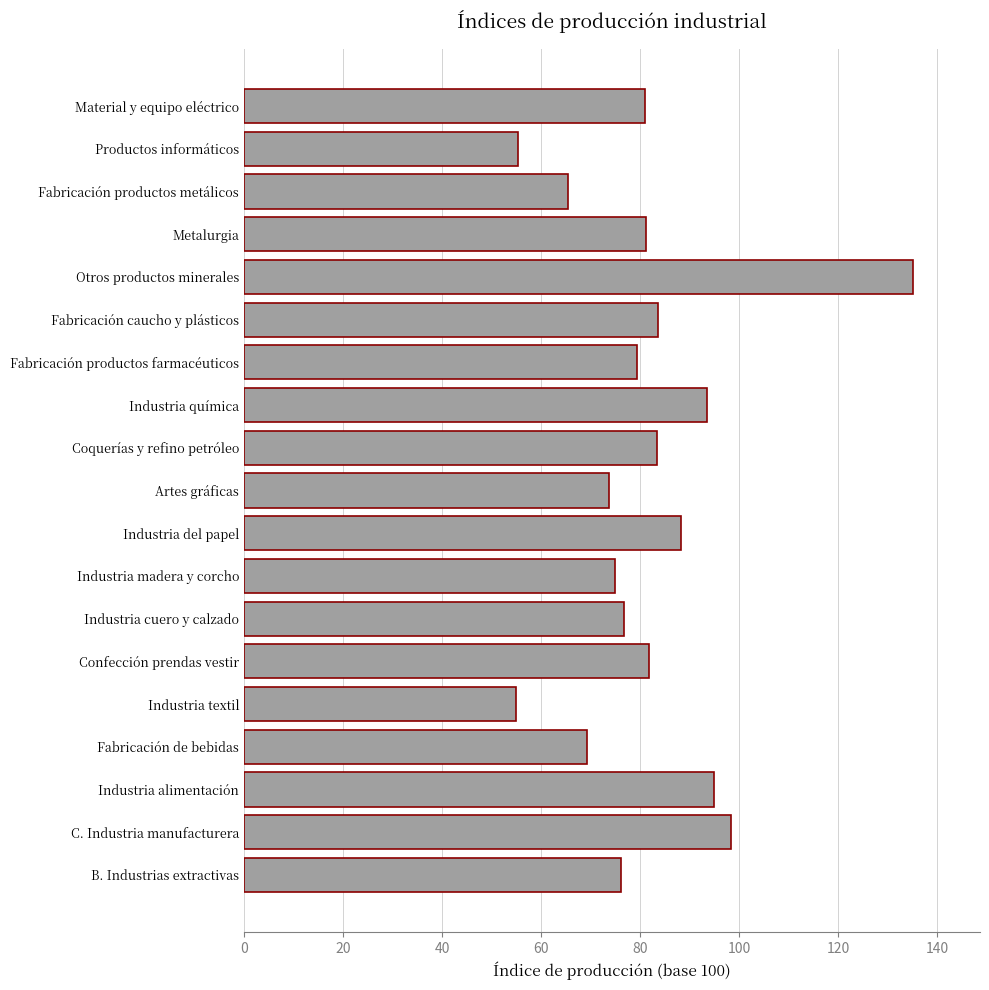

What is the smallest value displayed?

55.0